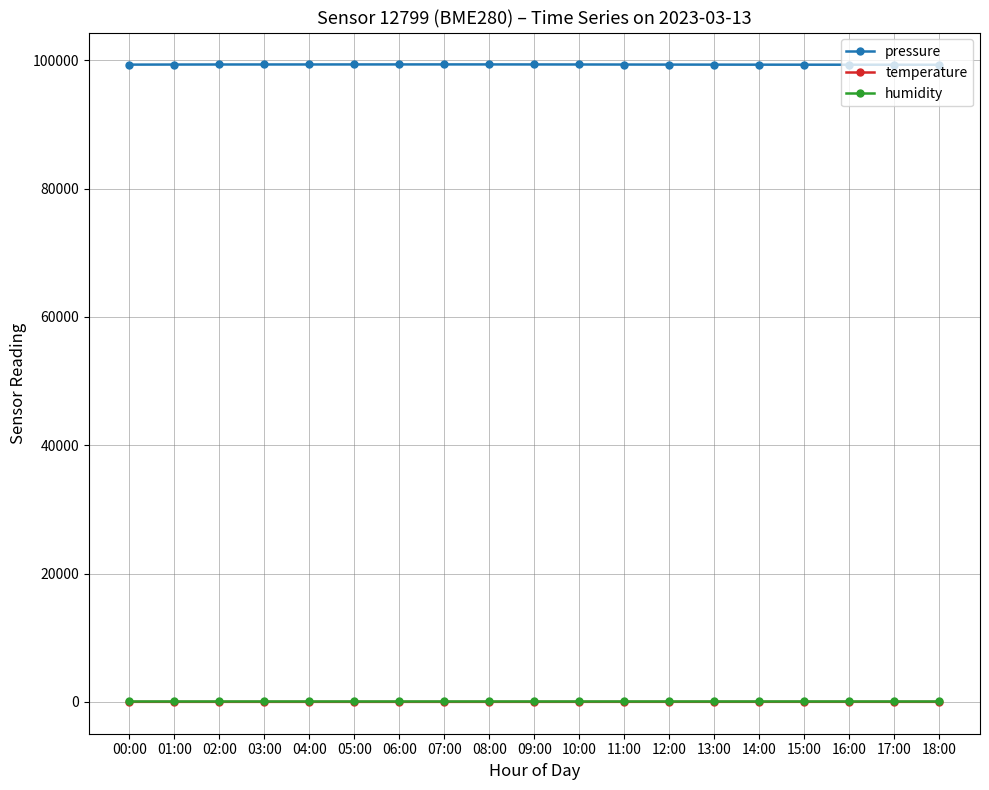

What is the greatest value displayed?

99350.1